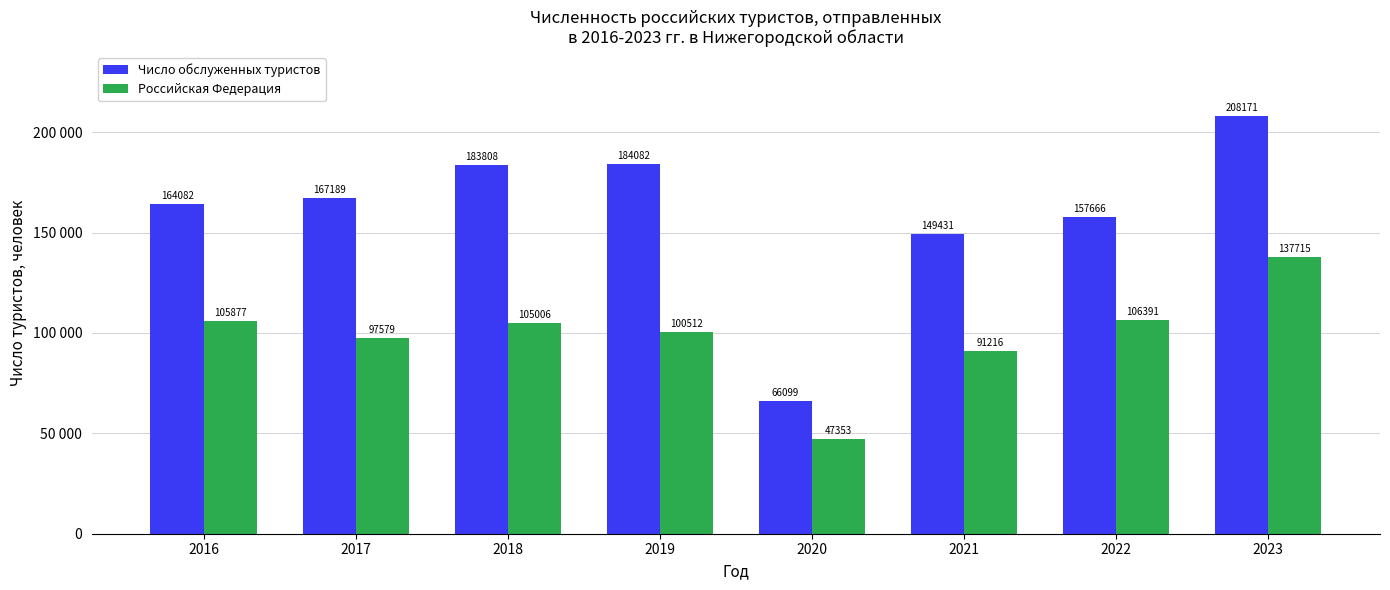

Are the bars grouped side by side (vs. stacked)?

Yes